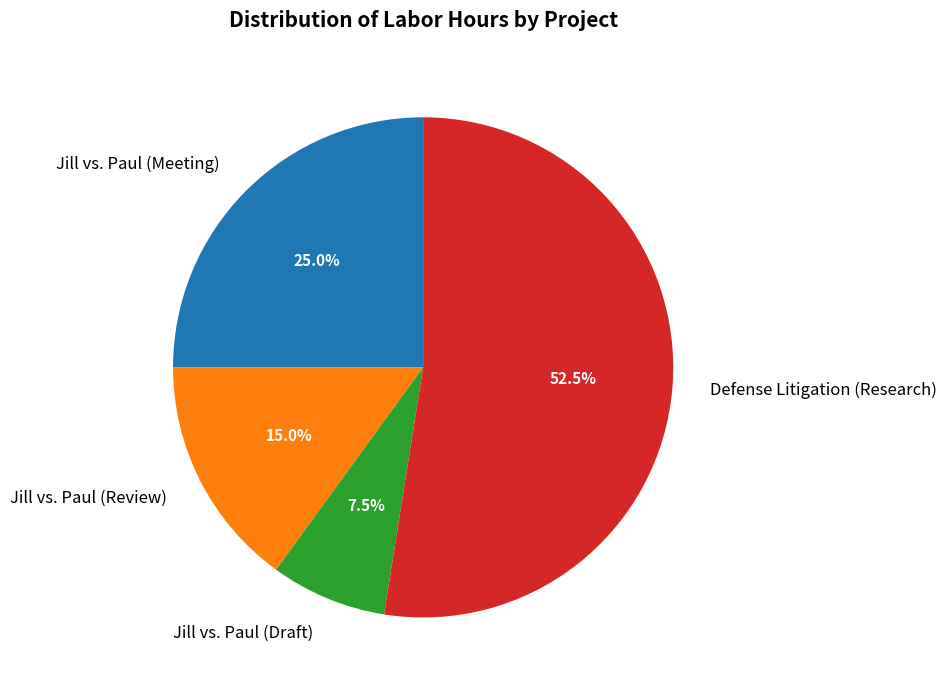

To the nearest percent, what portion does Jill vs. Paul (Meeting) represent?

25%